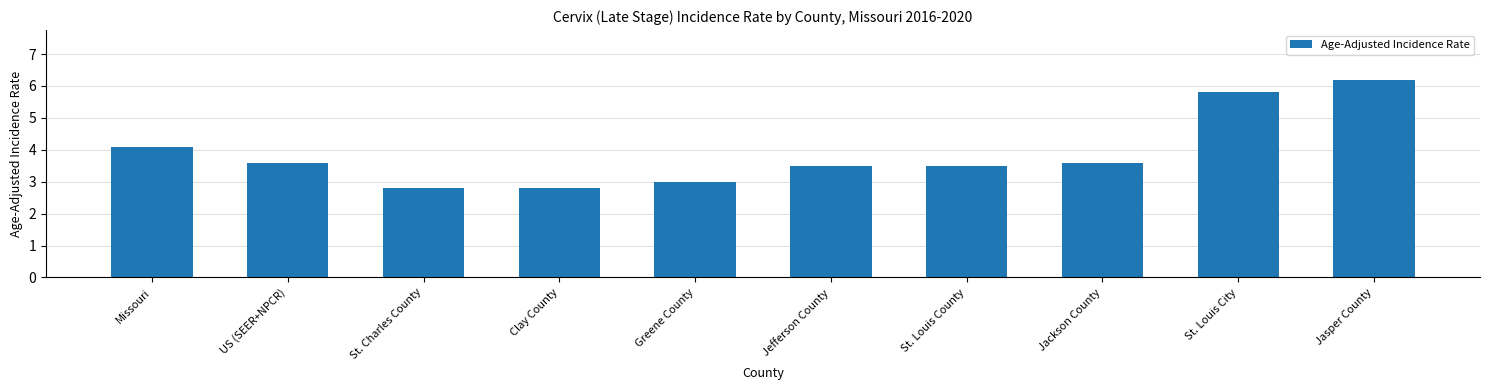

Which category has the highest value across all series?

Jasper County